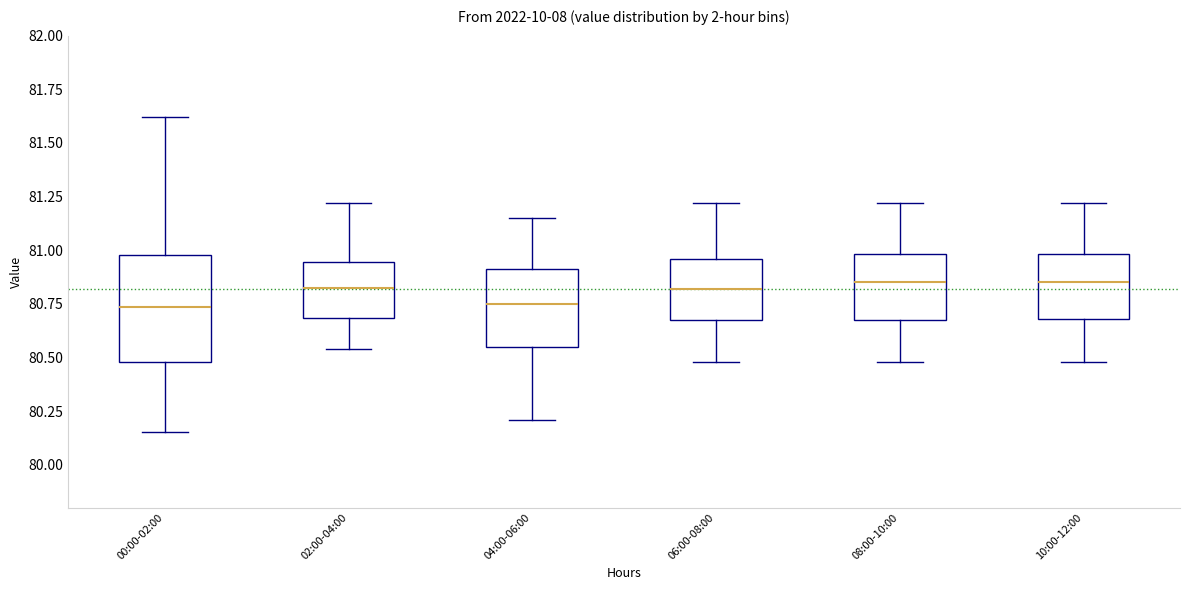

Reading left to right, read every box against the y-axis: the position of its median line, the range the box covers, and the ends of its whiskers. The values are not printed on the chart, so give them approximately, as read against the axis.

00:00-02:00: median 80.75, box 80.50 to 81.00, whiskers 80.15 to 81.60
02:00-04:00: median 80.85, box 80.70 to 80.95, whiskers 80.55 to 81.20
04:00-06:00: median 80.75, box 80.55 to 80.90, whiskers 80.20 to 81.15
06:00-08:00: median 80.80, box 80.65 to 80.95, whiskers 80.50 to 81.20
08:00-10:00: median 80.85, box 80.65 to 81.00, whiskers 80.50 to 81.20
10:00-12:00: median 80.85, box 80.70 to 81.00, whiskers 80.50 to 81.20